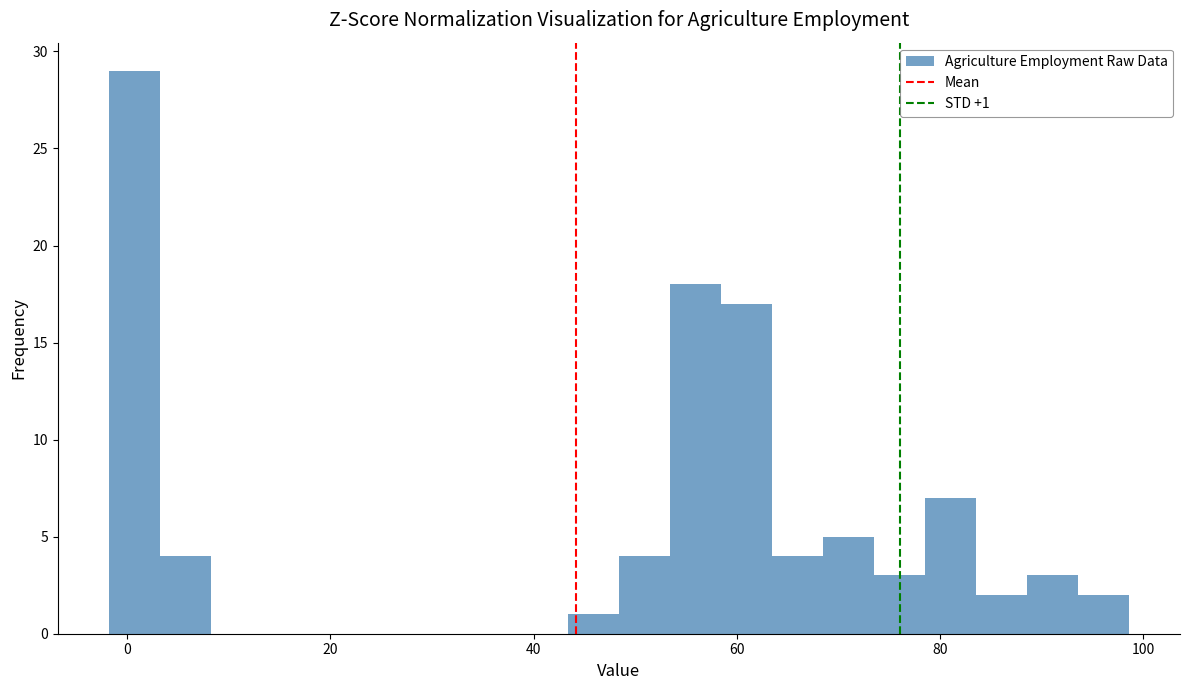

Read against the x-axis, roughly where is the centre of the tallest bar?

0